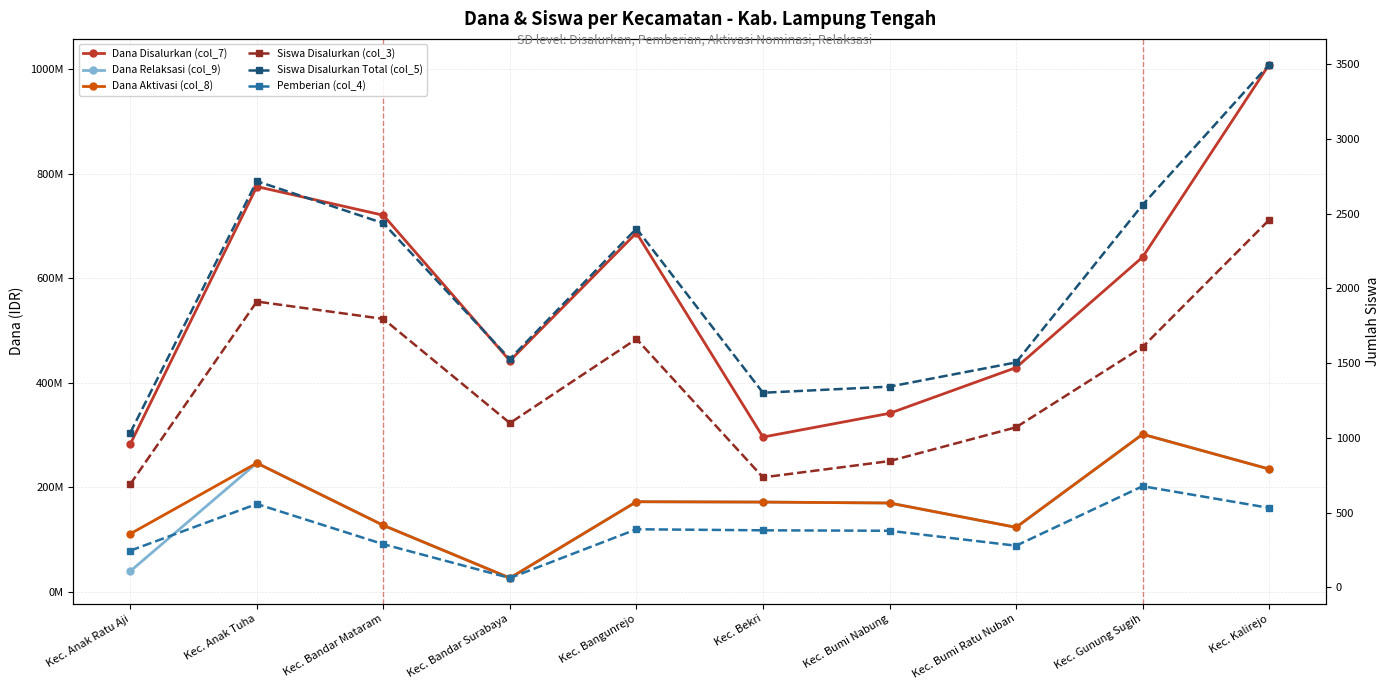

True or false: Dana Disalurkan (col_7) and Dana Aktivasi (col_8) intersect in this chart.

False